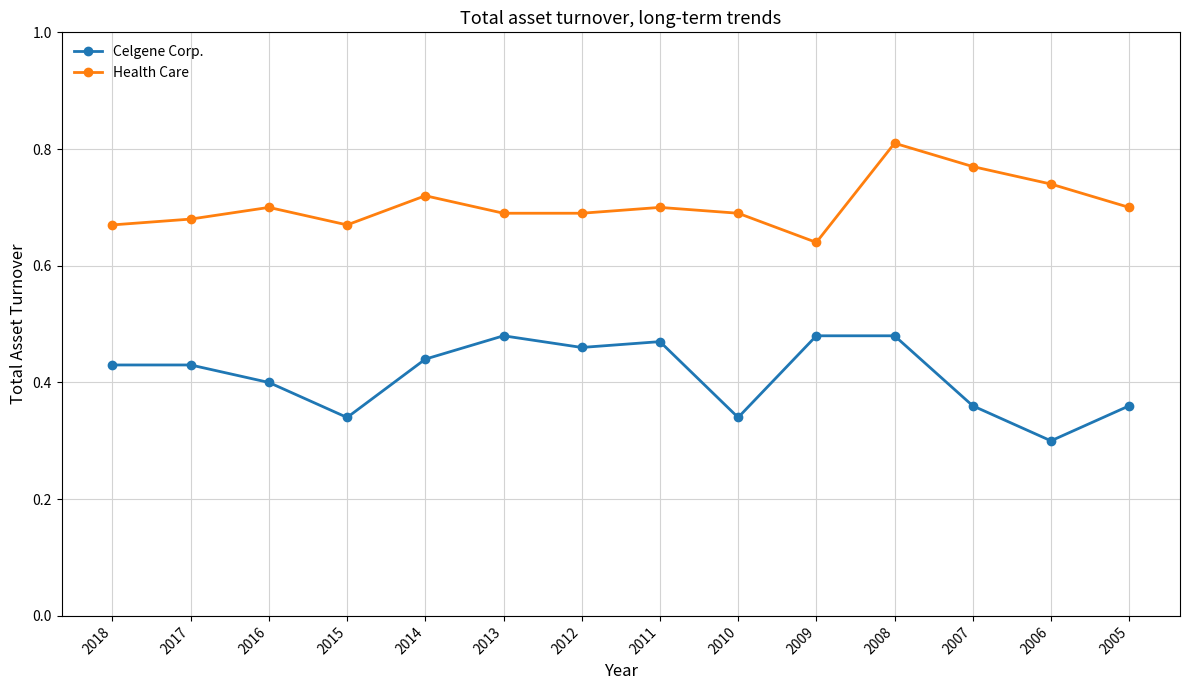

Which series changed the most between 2015 and 2007?

Health Care